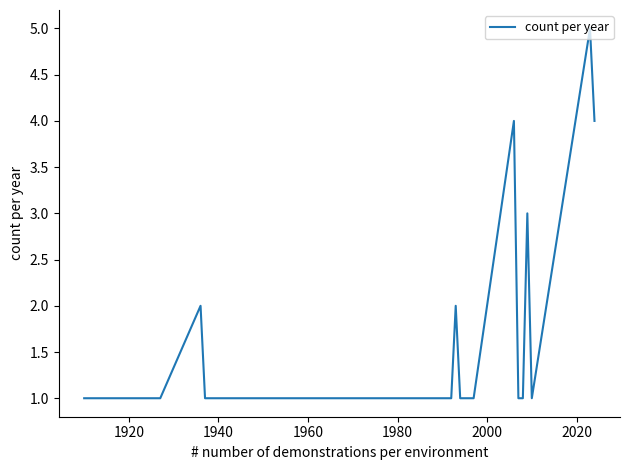

What is the difference between the maximum and second lowest values?

4